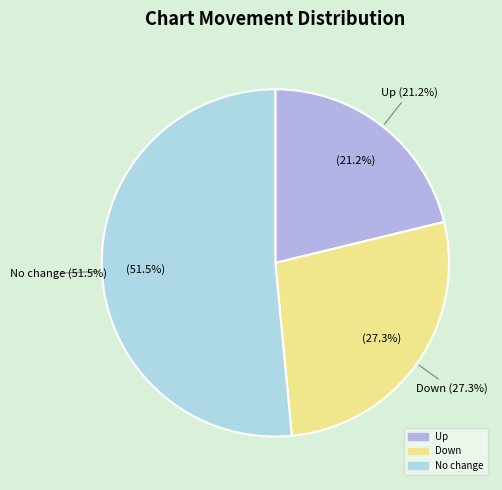

Does up account for over 50% of the chart?

No